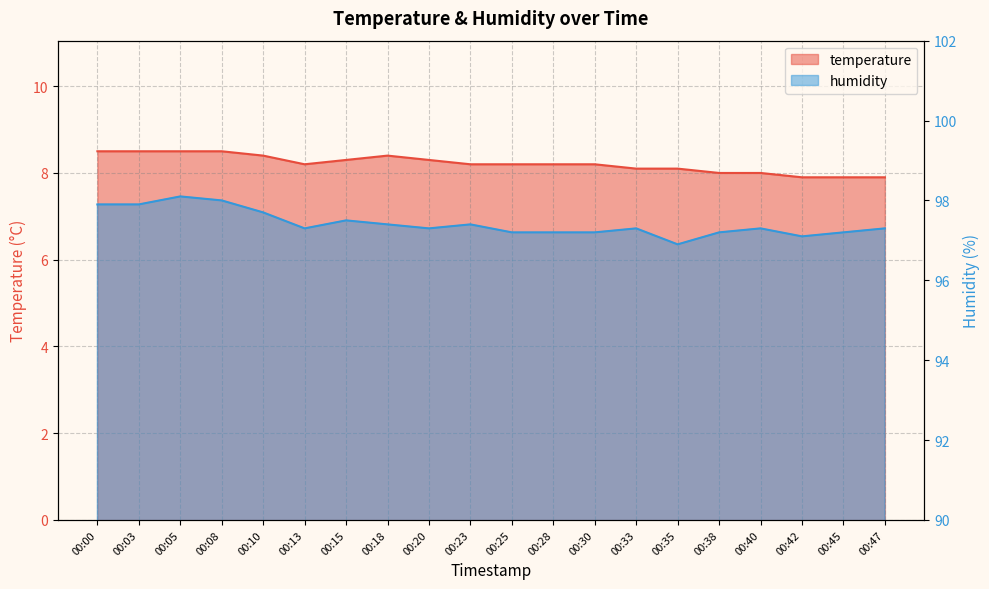

What is the value of the humidity point at the 19th from the left?

97.2